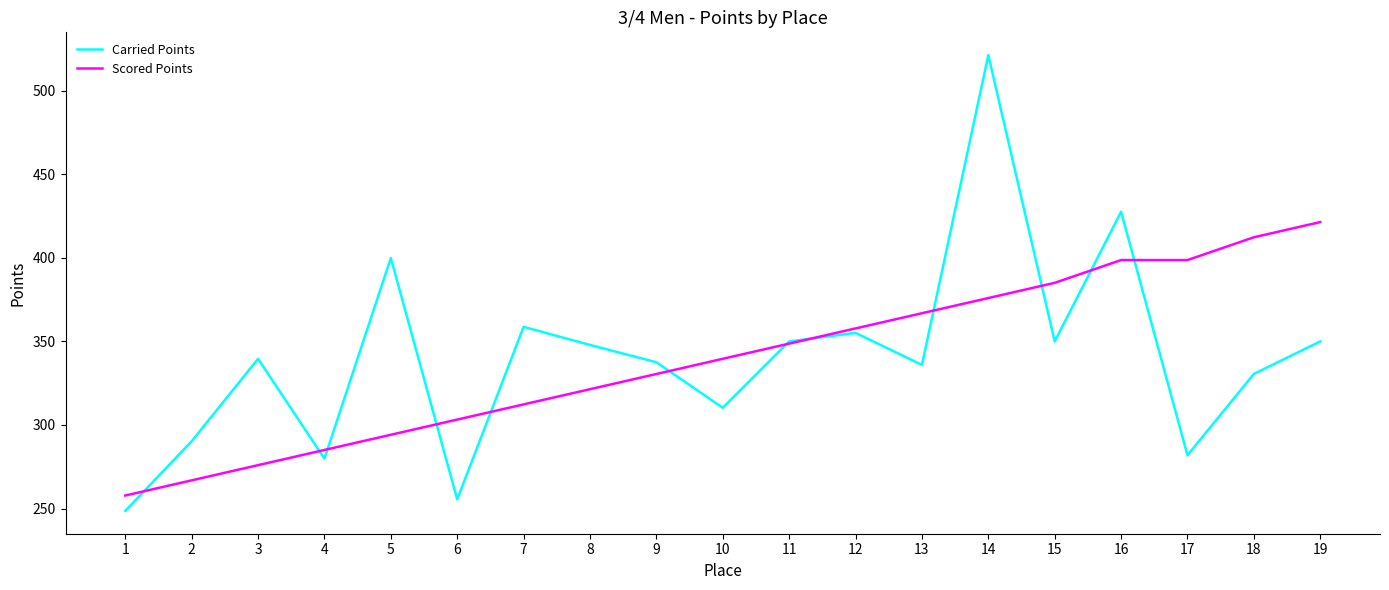

What is the total value across all series at 11?

698.7